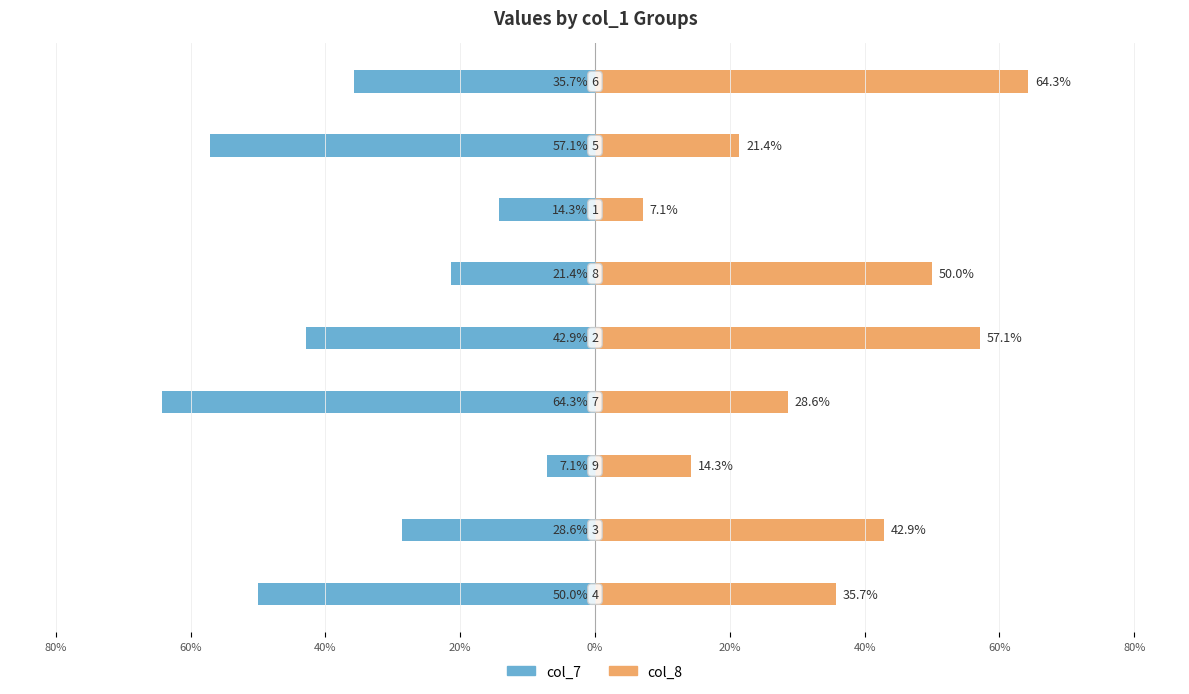

Between 80% and 40%, which series saw the biggest shift?

col_7